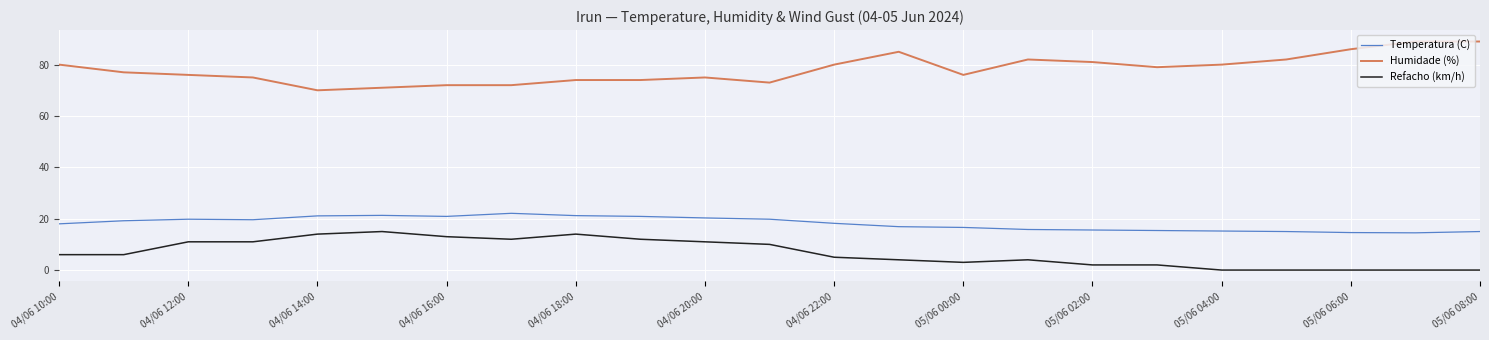

Which series has the largest total across all categories?

Humidade (%)